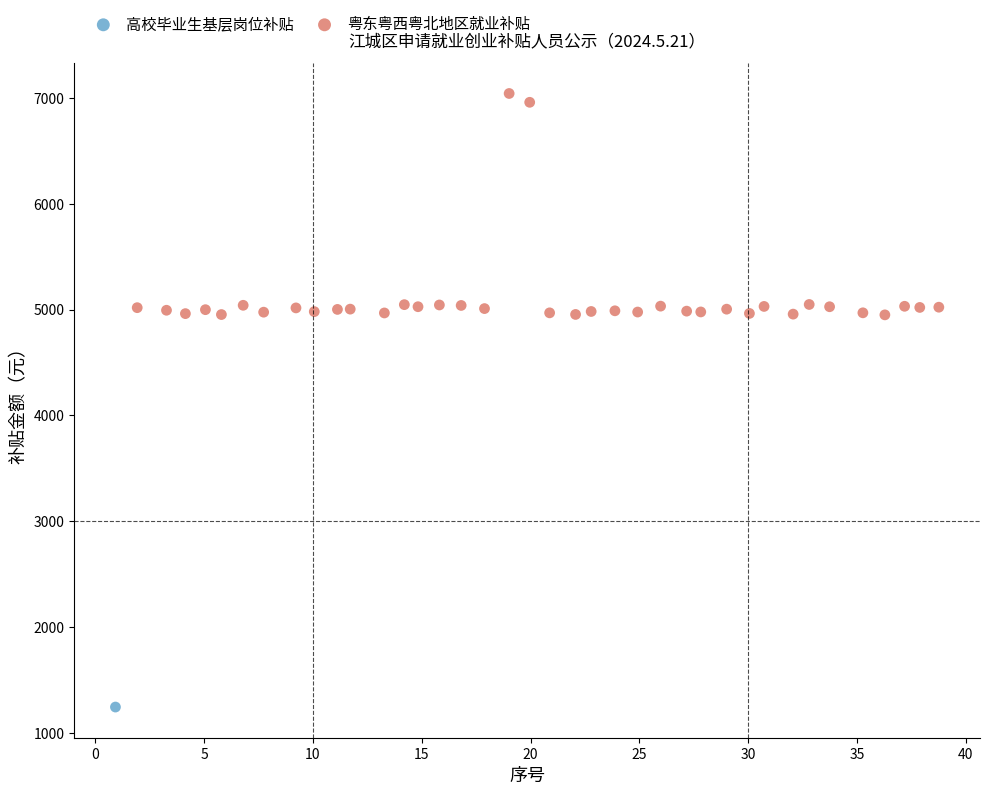

What are all the series names shown in the legend?

高校毕业生基层岗位补贴, 粤东粤西粤北地区就业补贴